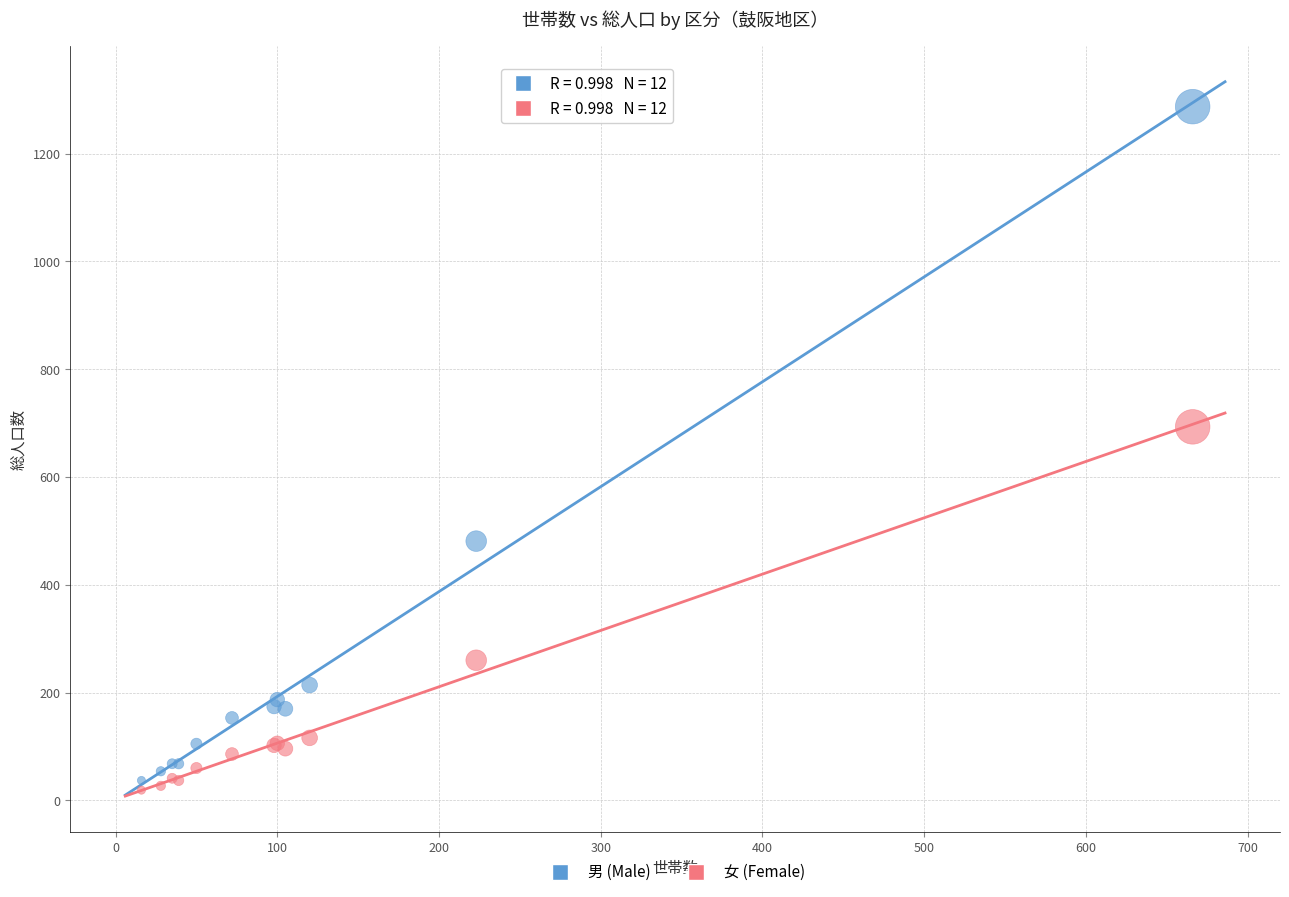

Which series has the widest spread of Y values?

男 (Male)